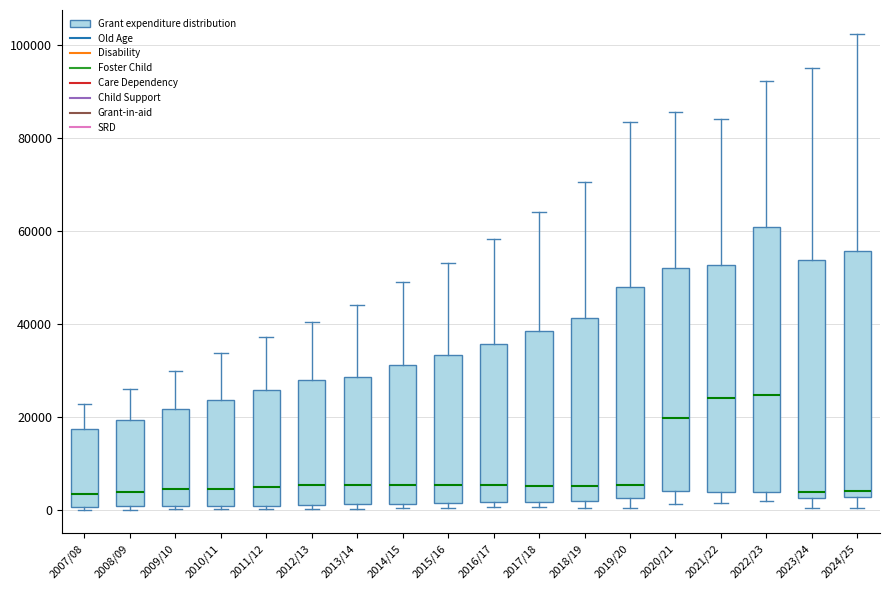

Which box is the tallest, from its lower edge to its upper edge?

2022/23